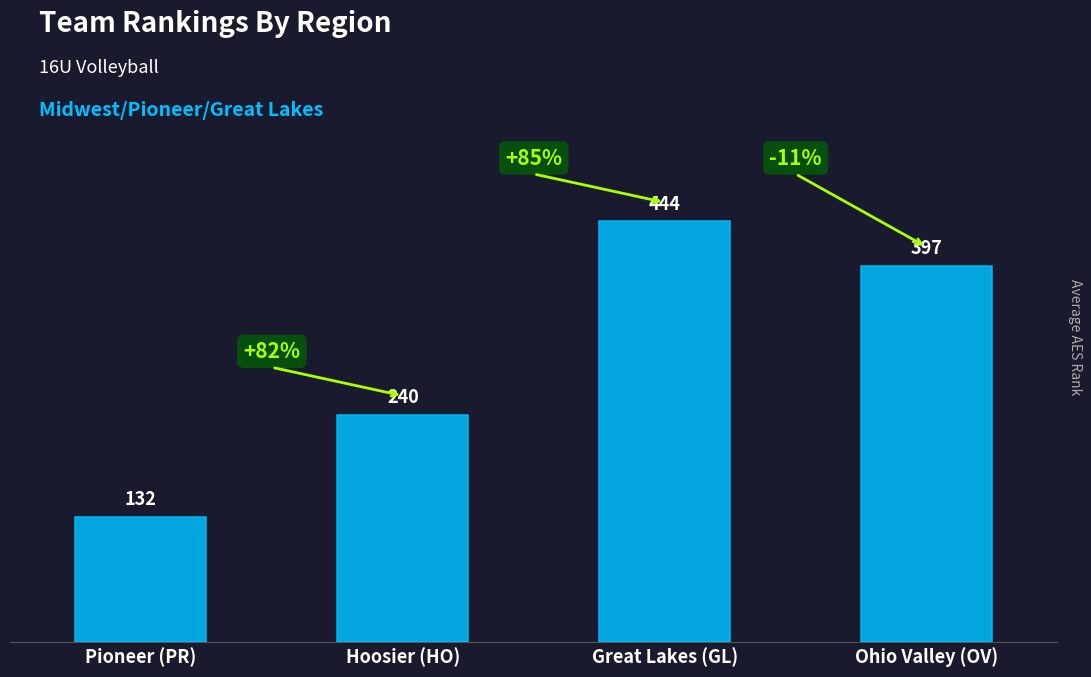

What is the value of the 2nd bar from the left?

240